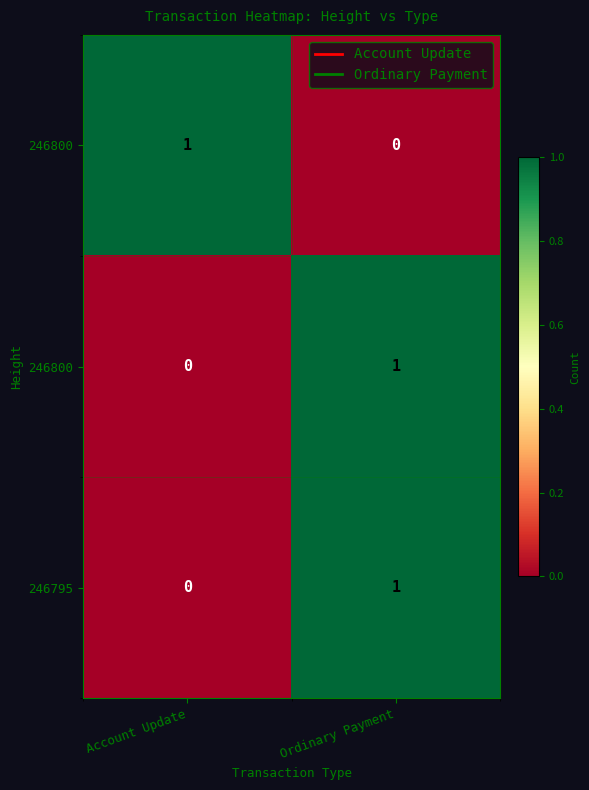

Which has a higher value, Account Update or Ordinary Payment?

Account Update